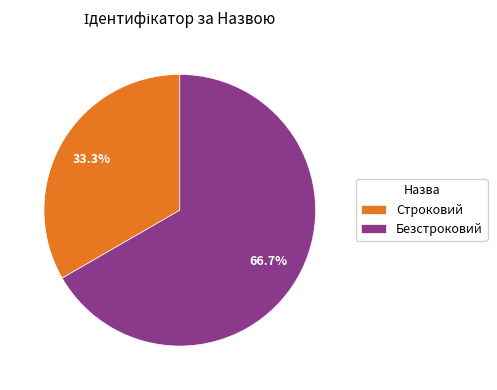

Rank the categories by value from lowest to highest.

Строковий, Безстроковий